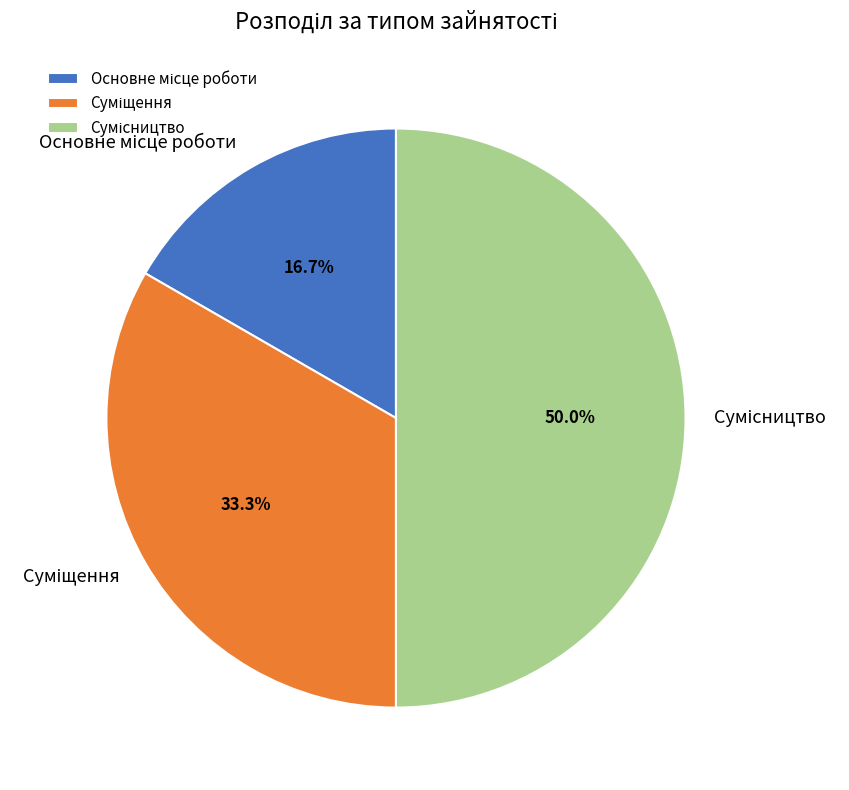

Count the number of slices in the pie.

3